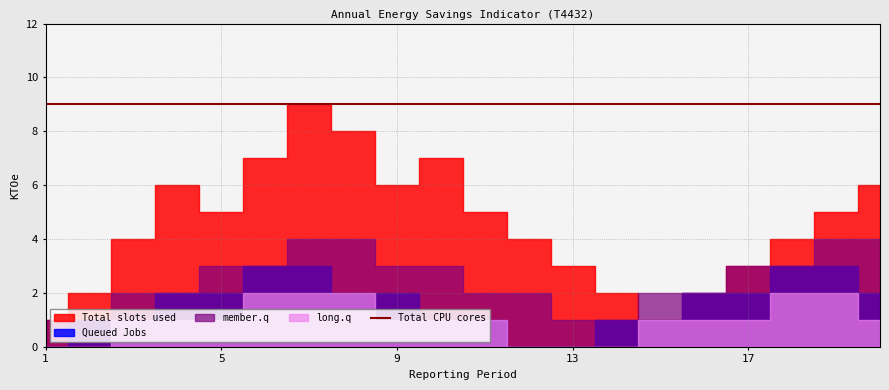

Which label corresponds to the smallest value in the chart?

1